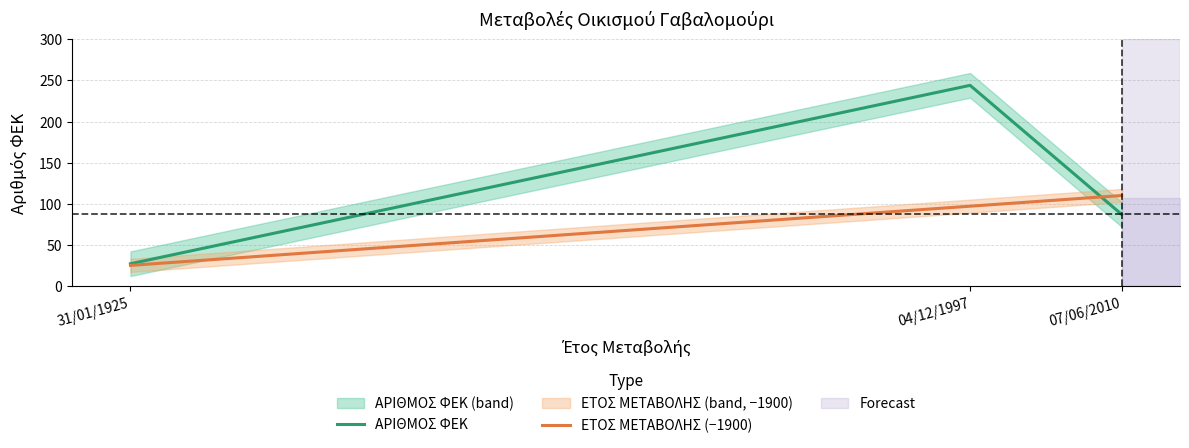

Where is ΕΤΟΣ ΜΕΤΑΒΟΛΗΣ (−1900) nearest to the value 67?

04/12/1997